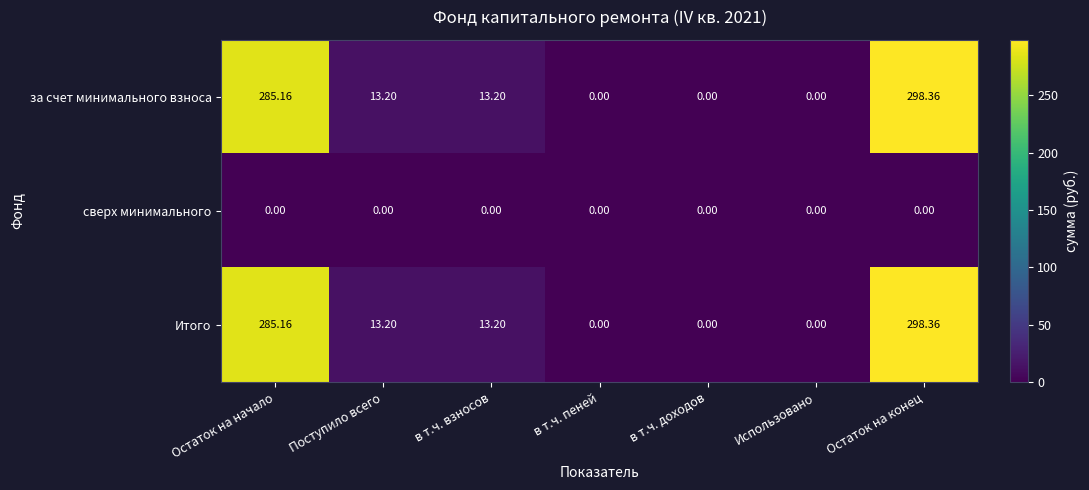

At which label does Итого reach its peak?

Остаток на конец